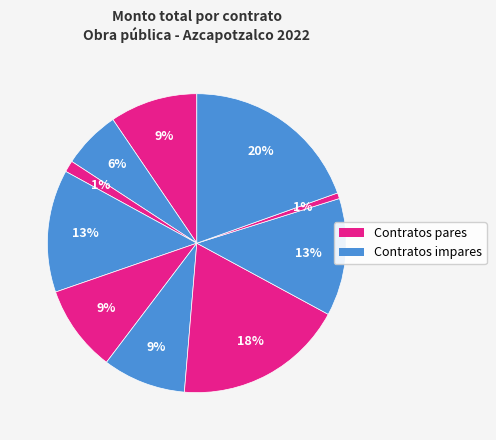

How many slices are in this pie chart?

10